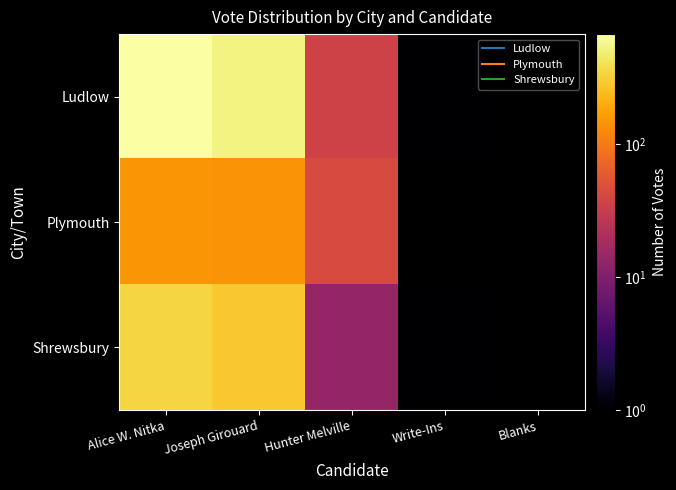

The value of Ludlow at Joseph Girouard is 177.0. True or false?

False